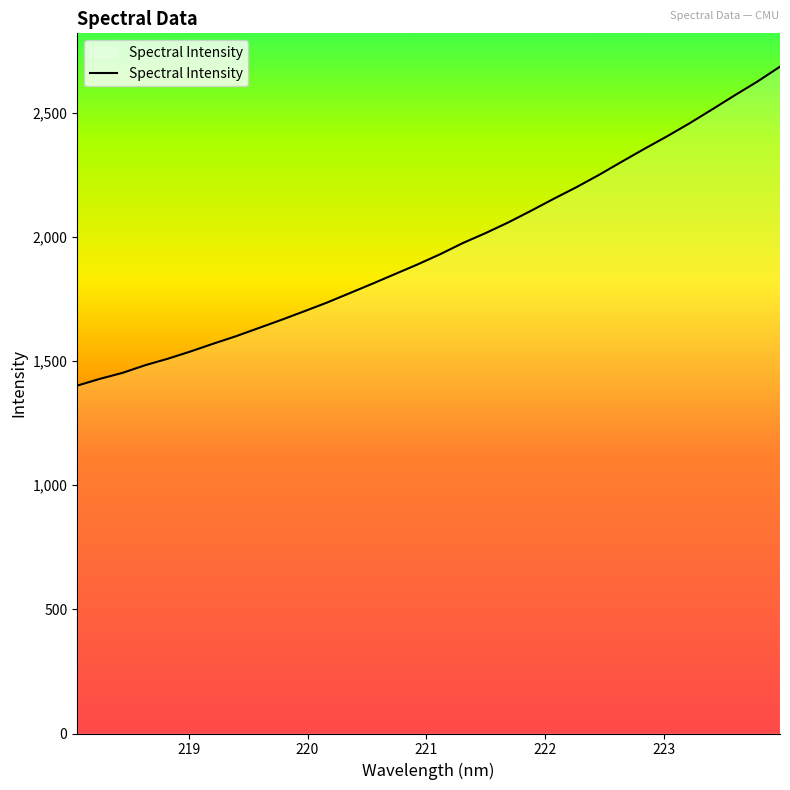

What is the smallest value displayed?

1400.4